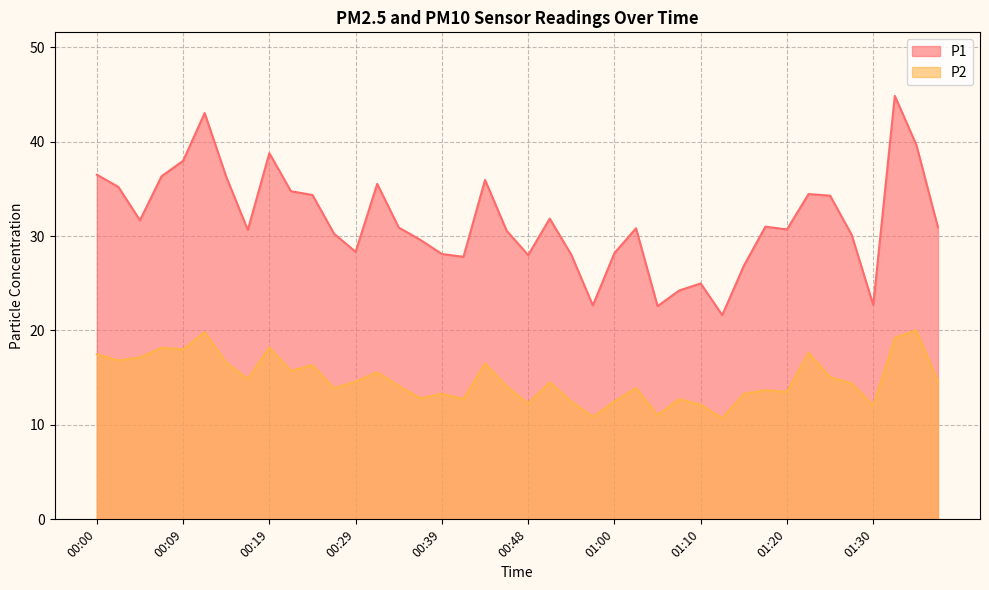

Reading left to right, transcribe all the data shown in this chart.

P1: 36.5	35.2	31.7	36.3	38.0	43.0	36.3	30.6	38.8	34.8	34.4	30.2	28.3	35.5	30.9	29.6	28.1	27.8	36.0	30.6	28.0	31.9	28.0	22.6	28.2	30.8	22.6	24.2	25.0	21.6	26.9	31.0	30.7	34.5	34.3	30.1	22.7	44.9	39.6	30.9
P2: 17.5	16.8	17.1	18.2	18.0	19.8	16.6	14.8	18.2	15.7	16.3	13.9	14.6	15.6	14.1	12.8	13.3	12.7	16.5	14.1	12.2	14.5	12.5	10.8	12.5	13.9	11.1	12.7	12.1	10.7	13.3	13.7	13.5	17.6	15.1	14.4	12.1	19.2	20.0	14.6